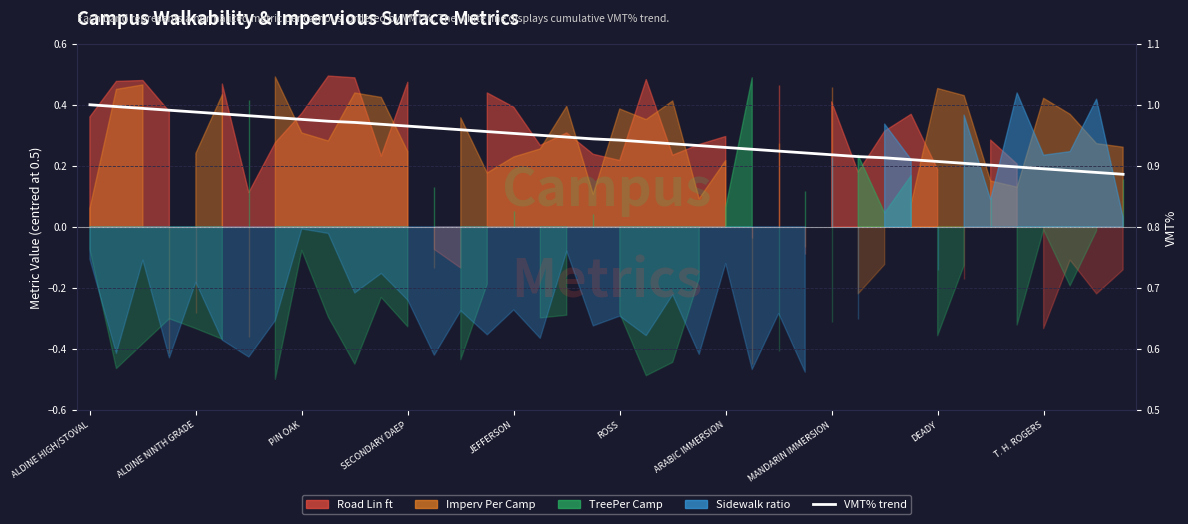

What is the difference between the maximum and minimum values?

0.1